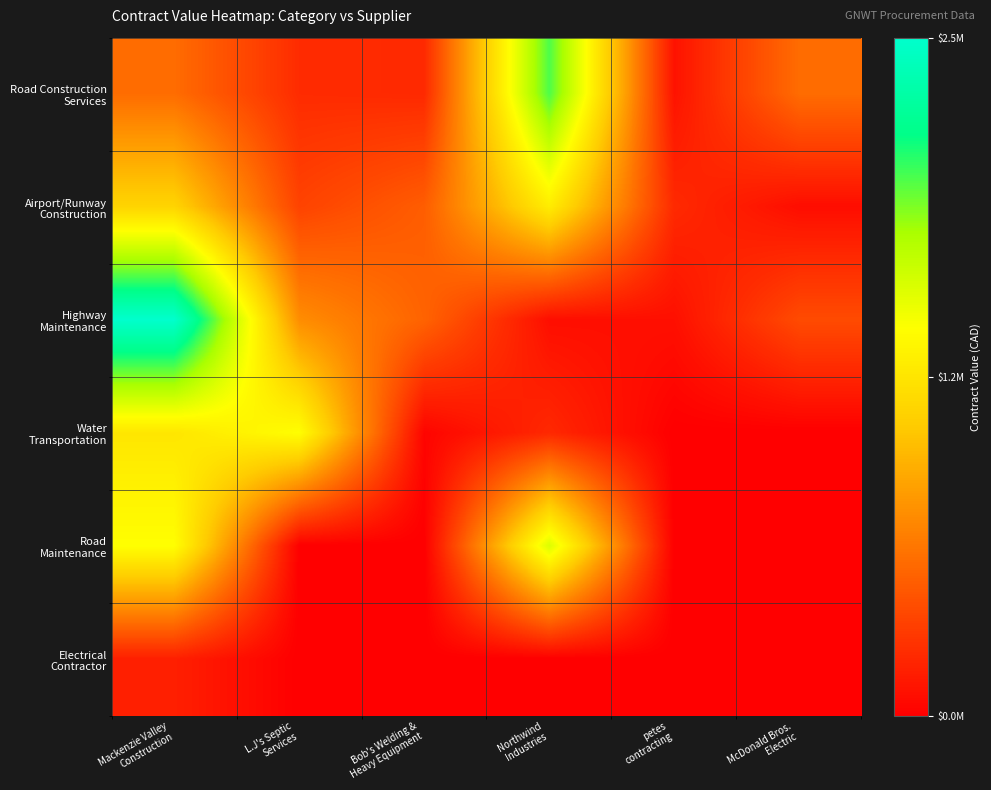

List the series in order of their peak value, highest first.

Highway Maintenance, Road Construction Services, Road Maintenance, Water Transportation, Airport/Runway Construction, Electrical Contractor